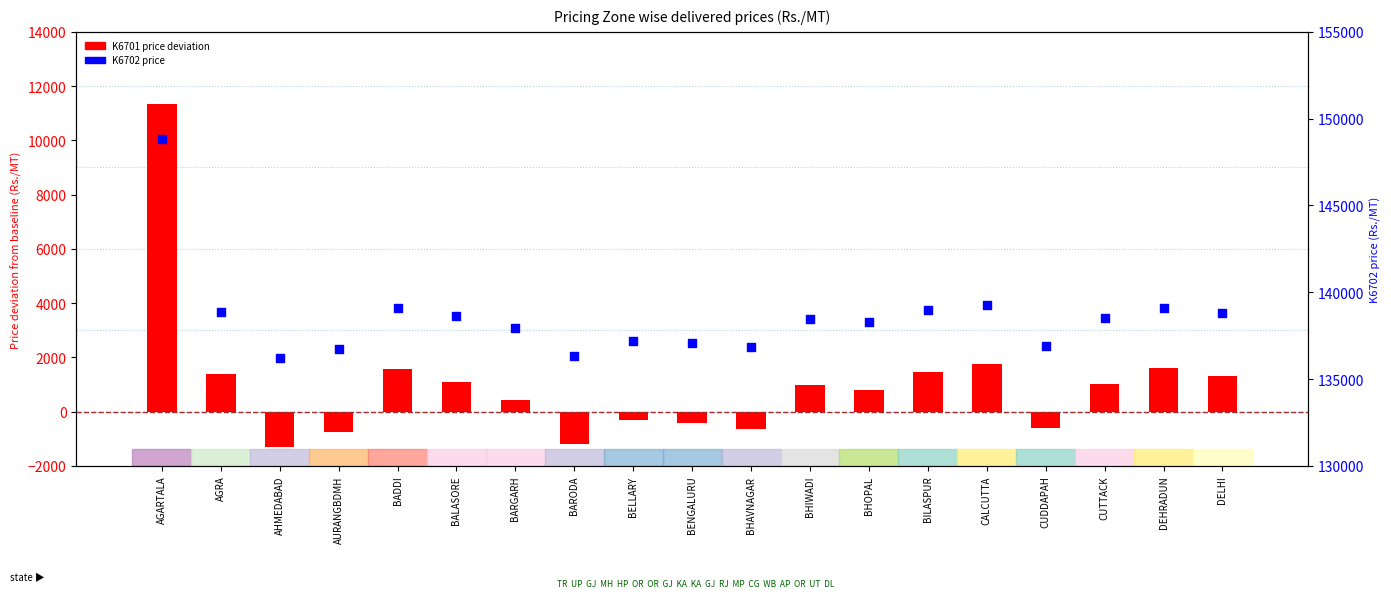

What are all the series names shown in the legend?

K6701 price deviation, K6702 price